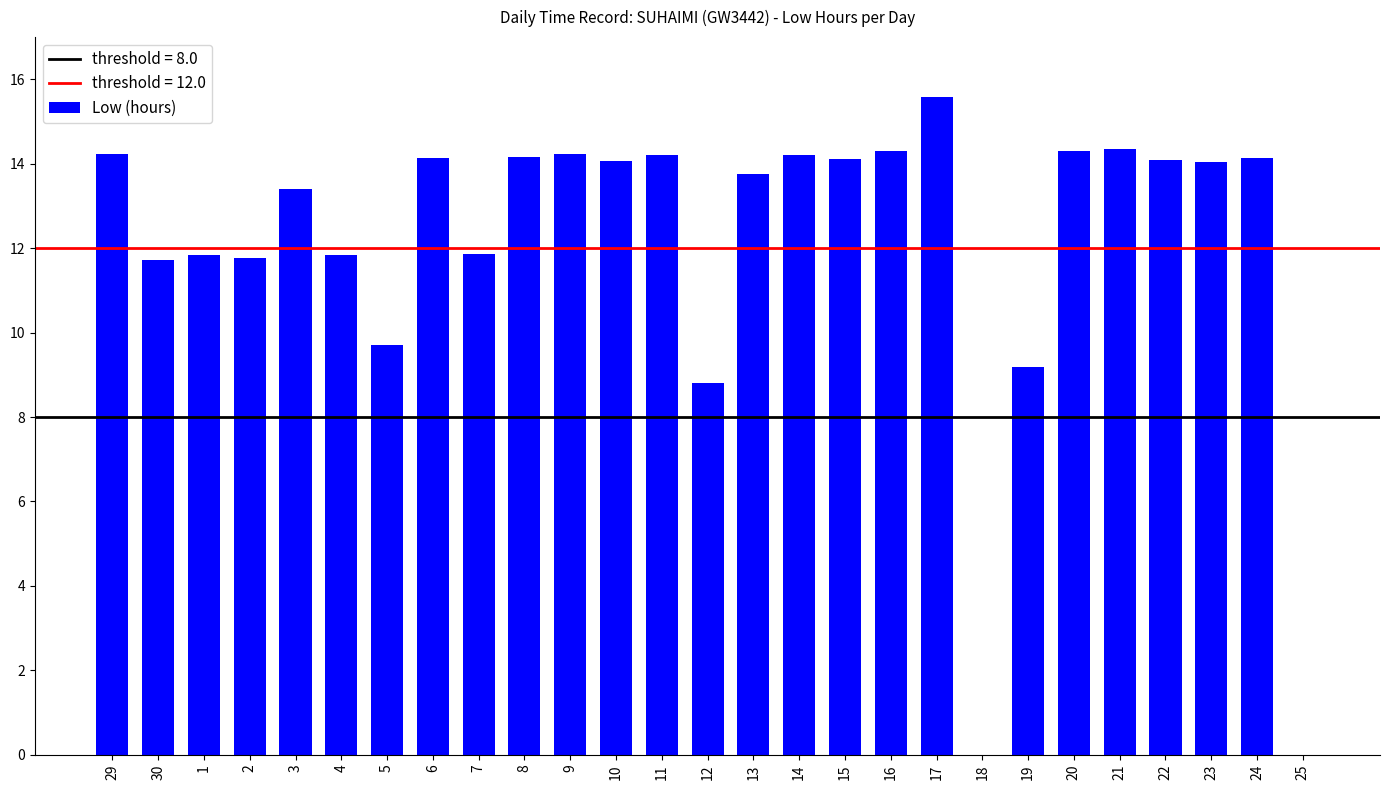

What is the sum of the values at 1 and 25?

11.8